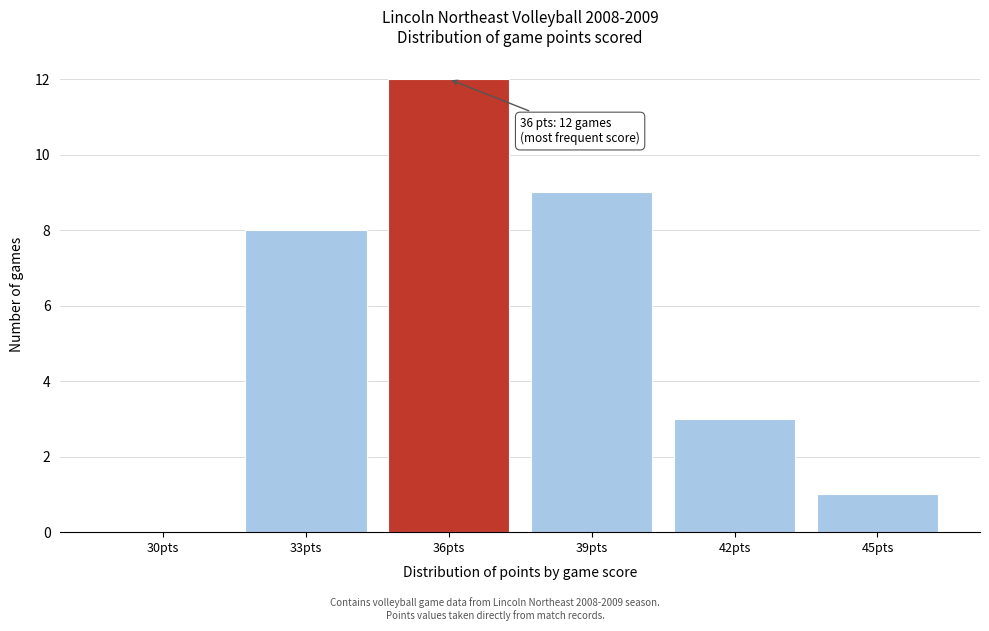

Reading left to right, extract all data points from this chart.

30pts=0	33pts=8	36pts=12	39pts=9	42pts=3	45pts=1